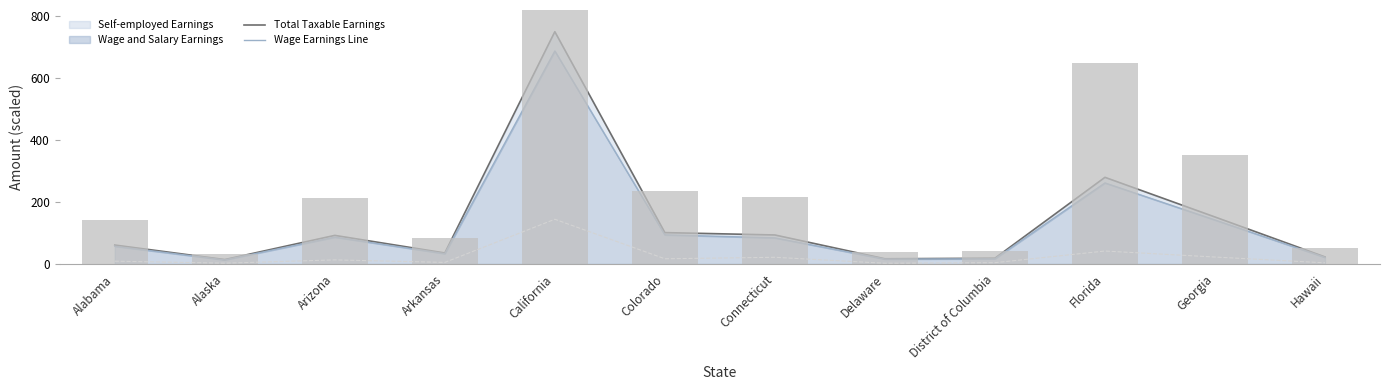

How many distinct data groups are displayed?

4